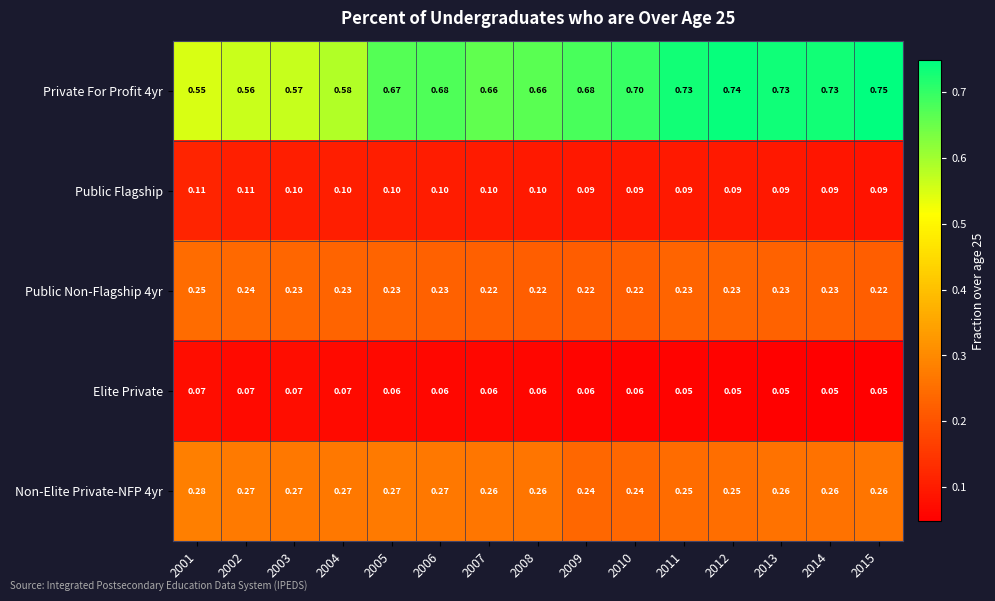

Is the value of Public Flagship at 2005 greater than the value of Public Non-Flagship 4yr at 2014?

No